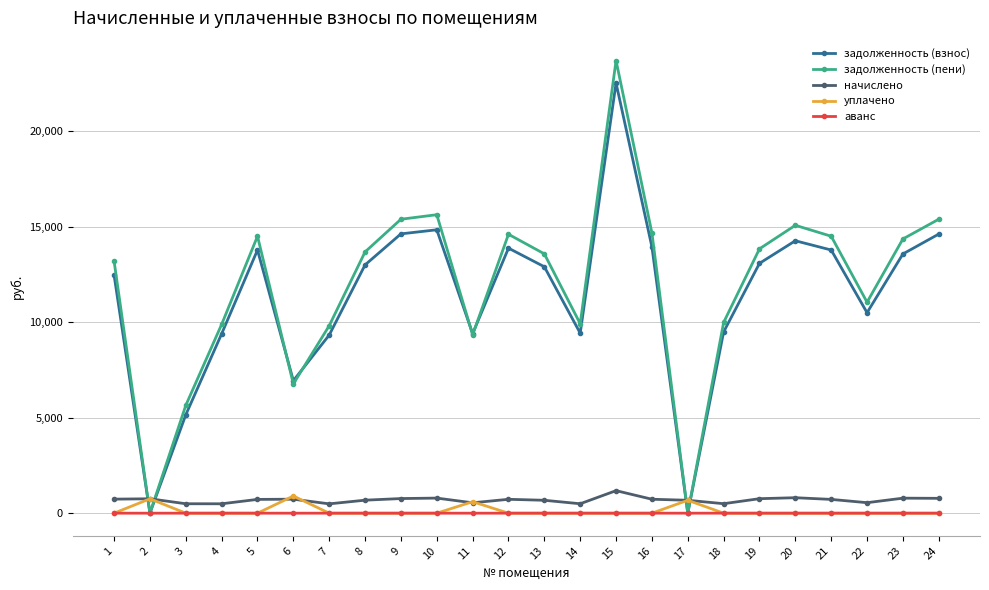

Which series ends up on top after the final intersection of задолженность (взнос) and уплачено?

задолженность (взнос)